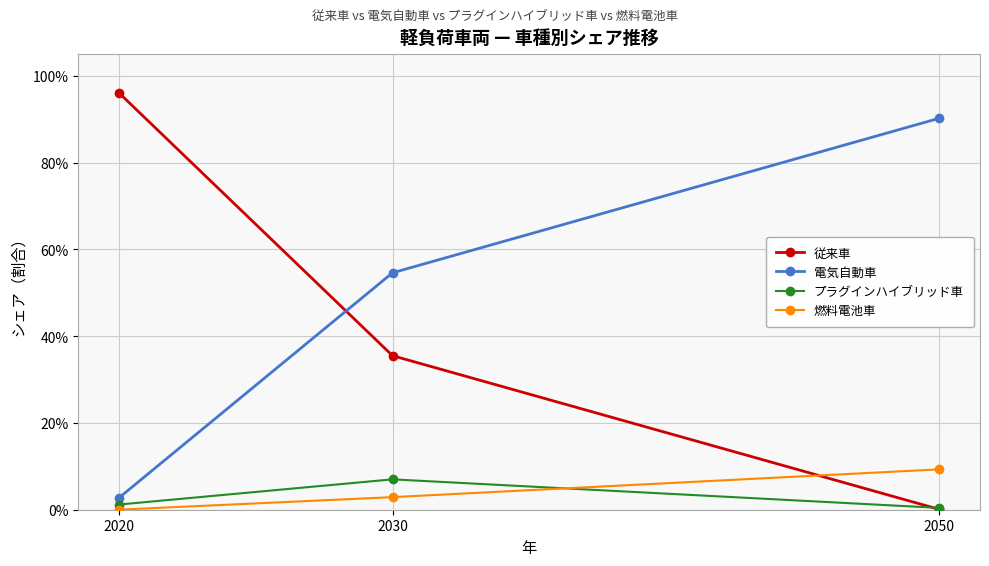

What is the total value across all series at 2050?

1.0